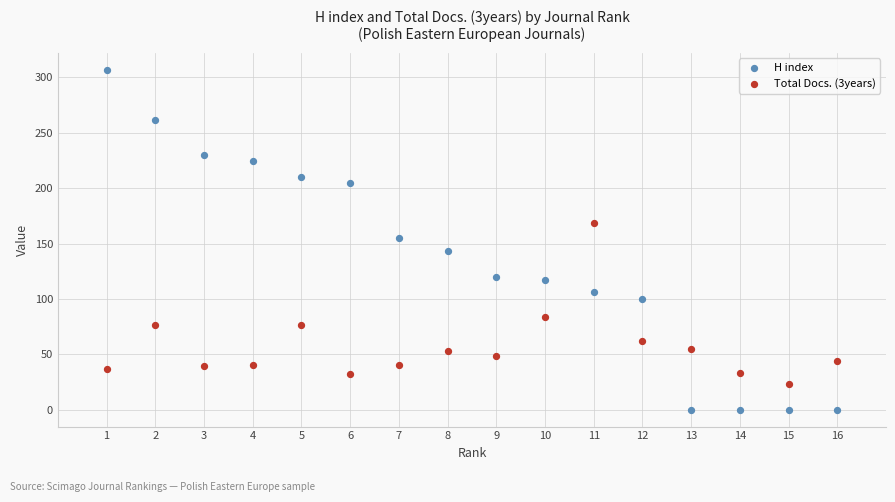

Across all data points, what is the range of Y values (max minus min)?

307